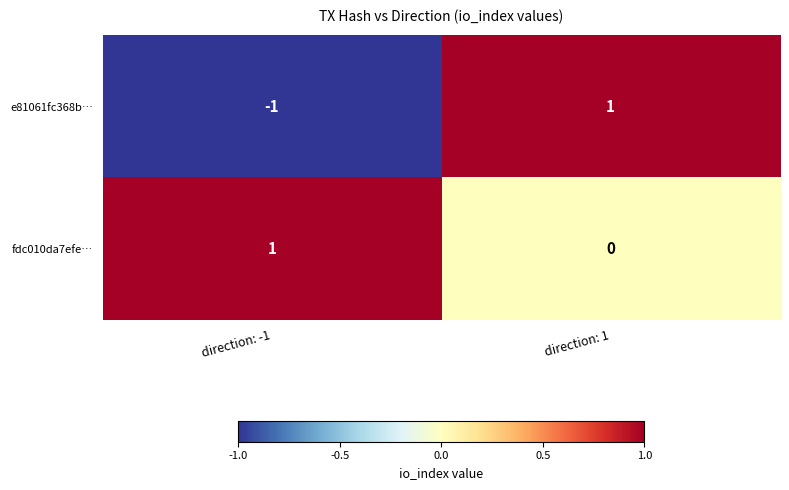

Where is e81061fc368b… nearest to the value 0?

direction: -1